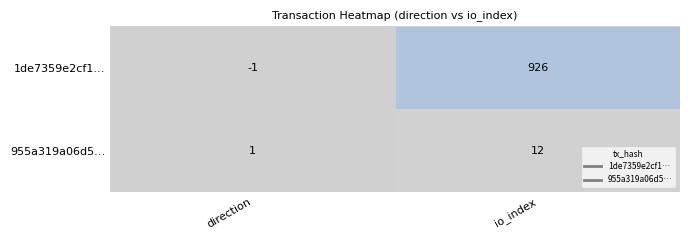

What is the difference between the maximum and minimum values in the 955a319a06d5… series?

11